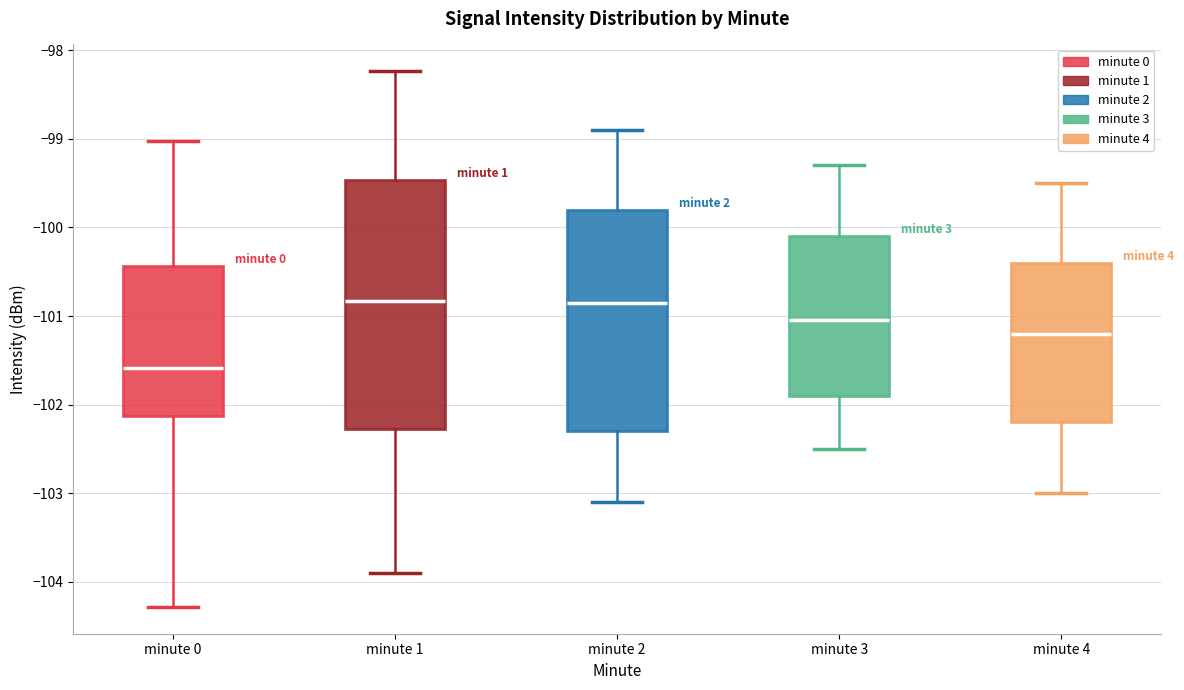

Where is the lower edge of the box for minute 0 on the y-axis? The values are not printed on the chart, so give them approximately, as read against the axis.

-102.1